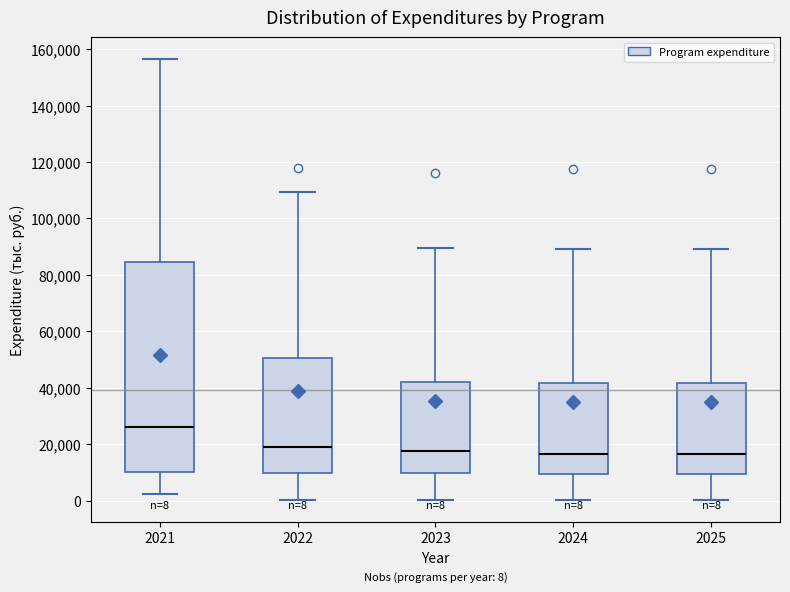

Which box is the tallest, from its lower edge to its upper edge?

2021